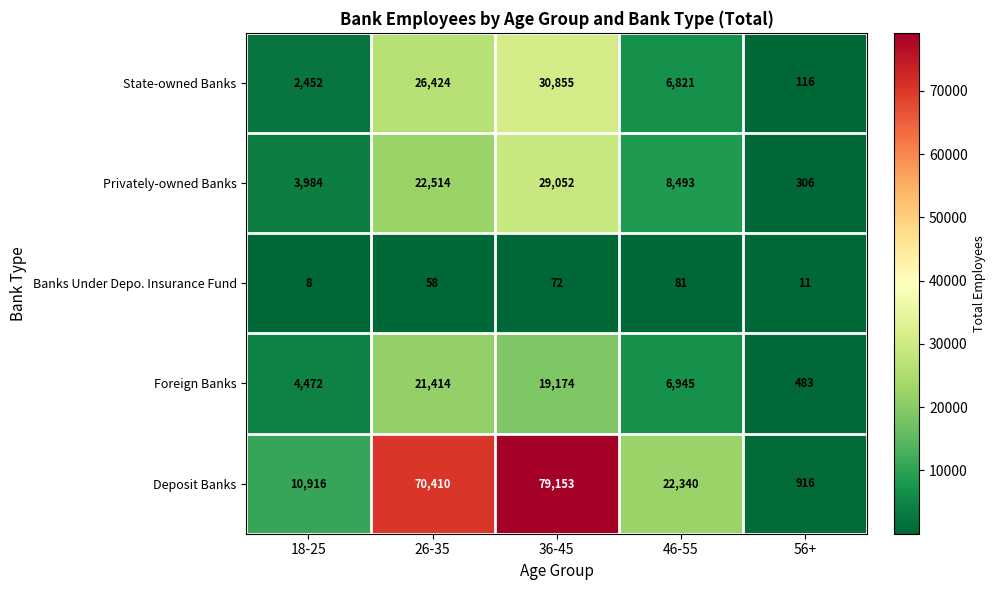

Reading left to right, what are all the values shown in this chart?

State-owned Banks: 2452	26424	30855	6821	116
Privately-owned Banks: 3984	22514	29052	8493	306
Banks Under Depo. Insurance Fund: 8	58	72	81	11
Foreign Banks: 4472	21414	19174	6945	483
Deposit Banks: 10916	70410	79153	22340	916